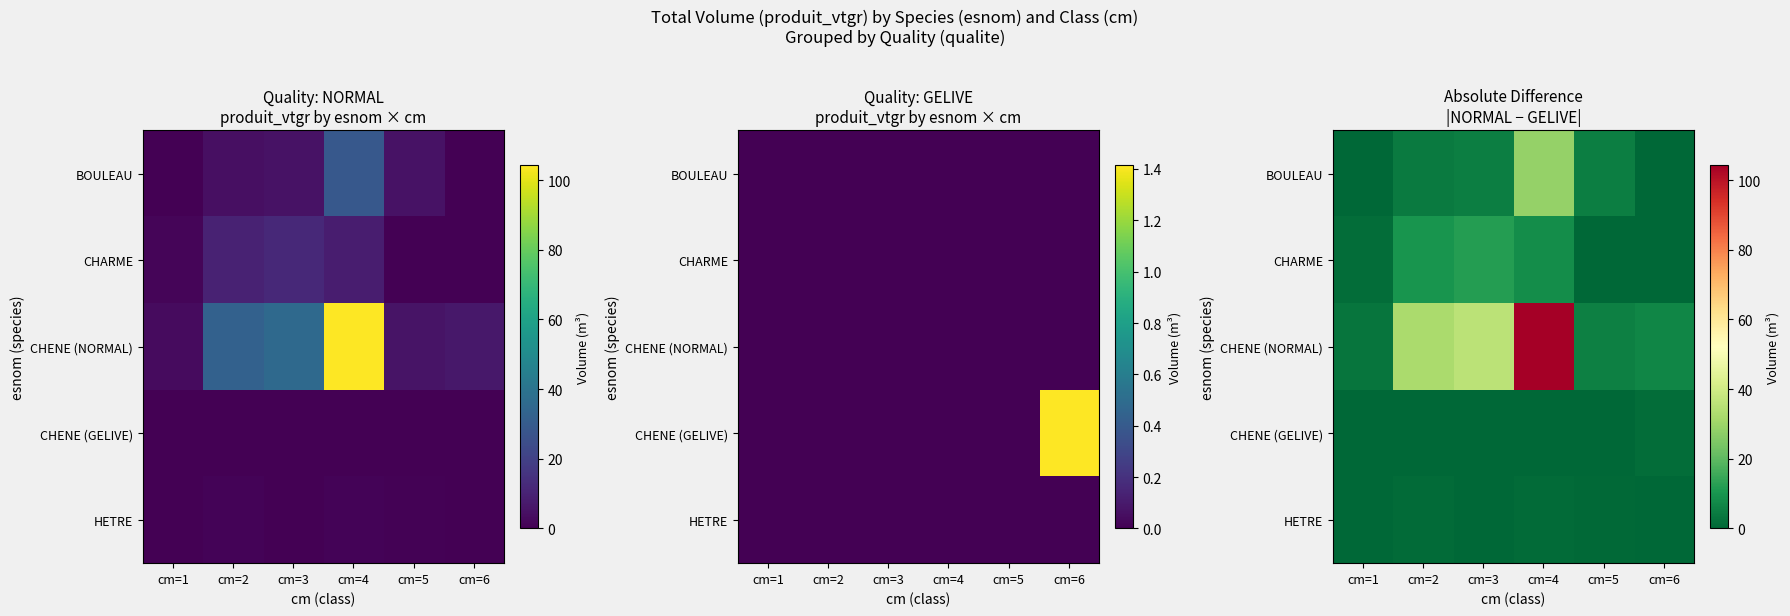

Which series has the largest range (max minus min)?

CHENE (NORMAL)